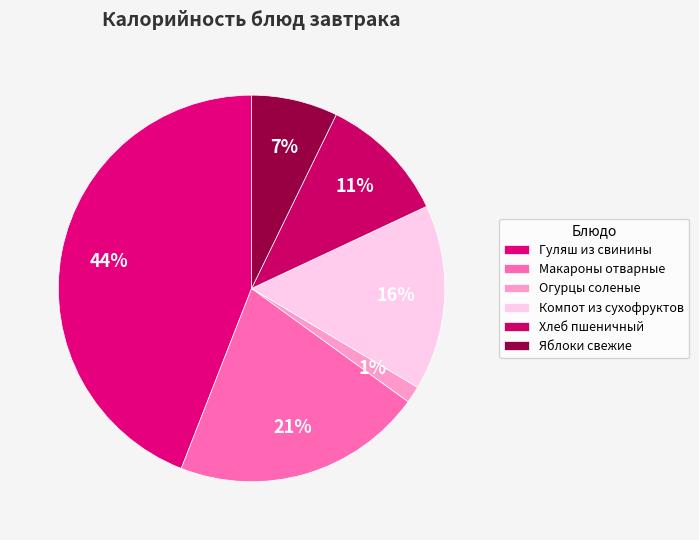

To the nearest percent, what percentage of the pie is Компот из сухофруктов?

16%